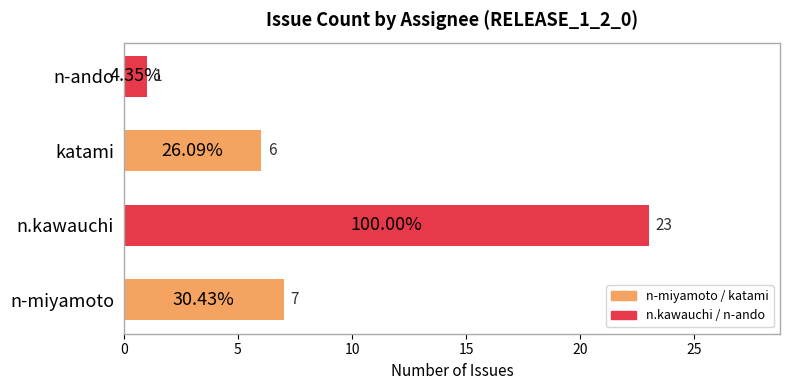

Between n-ando and n.kawauchi, which is larger?

n.kawauchi